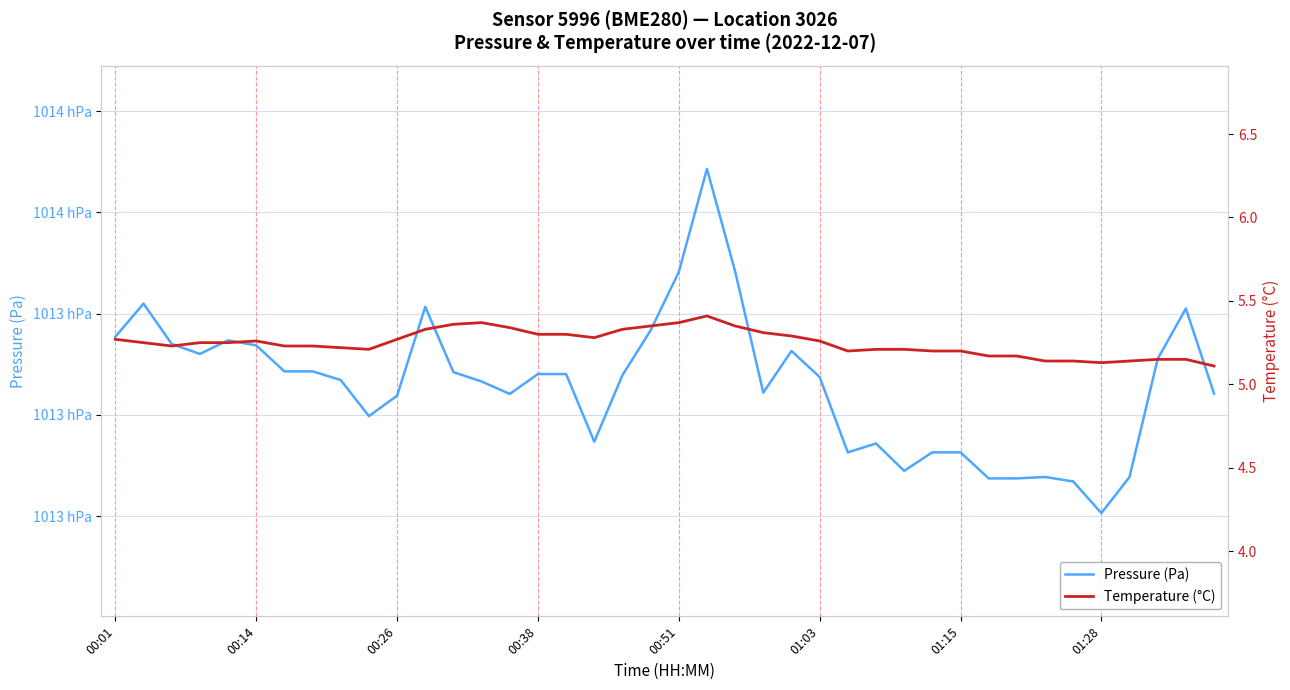

Which has a higher value, 13 or 23?

13